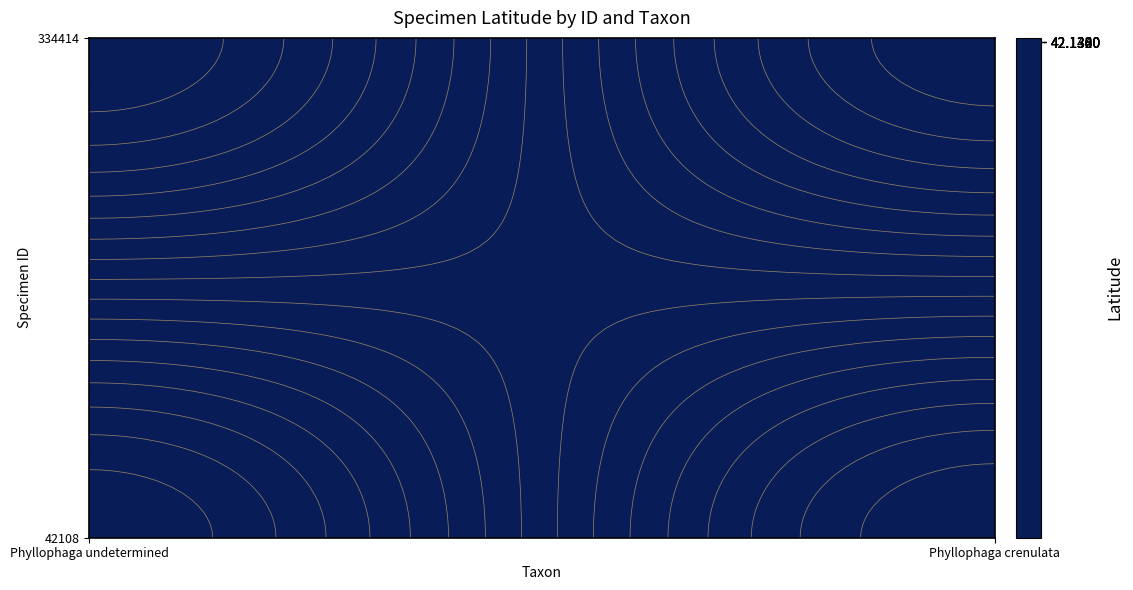

How many distinct data groups are displayed?

2